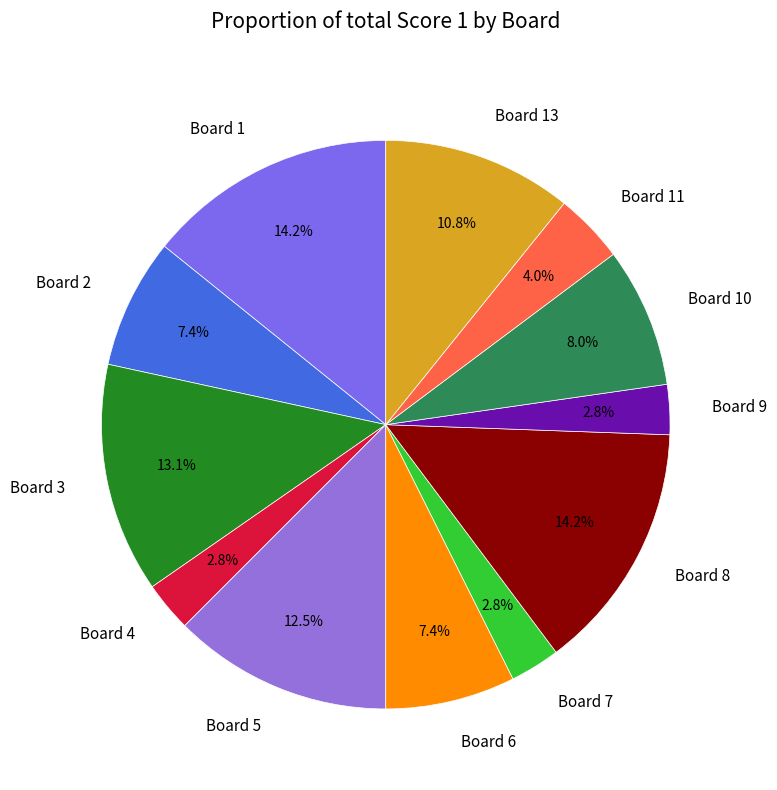

Is the sum of Board 6 and Board 13 greater than half?

No